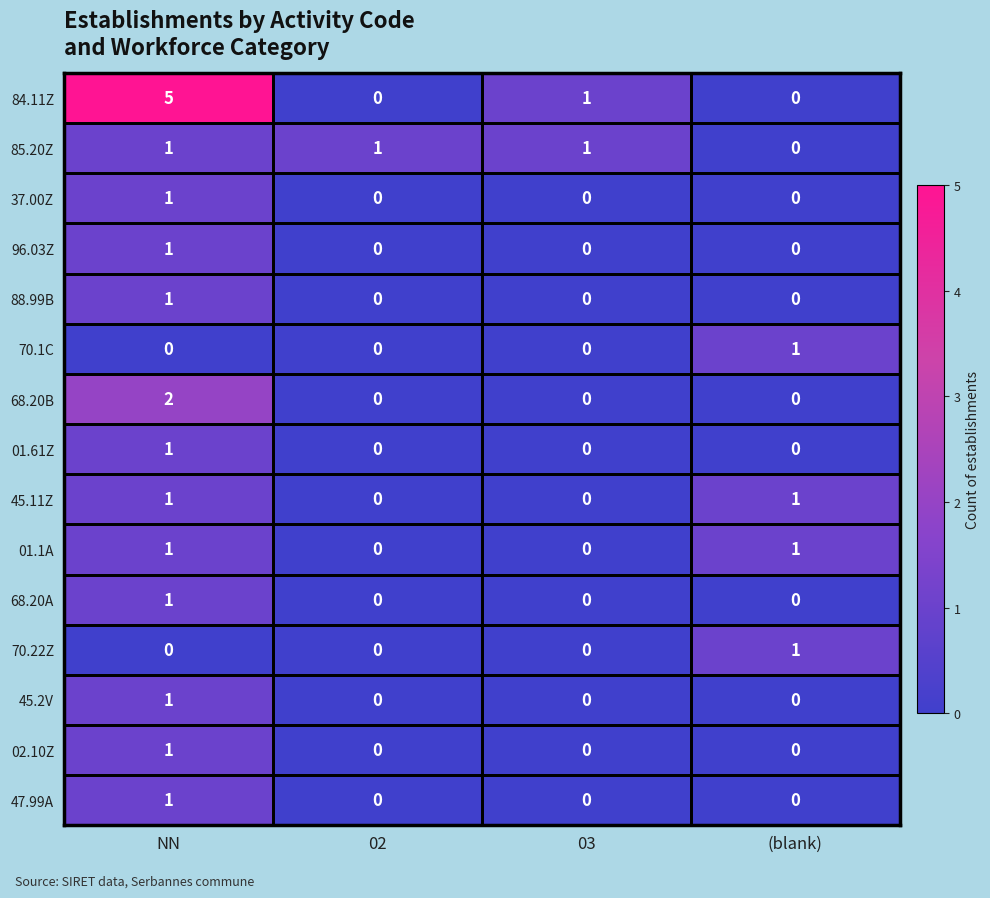

At which category is the sum across all series the highest?

NN